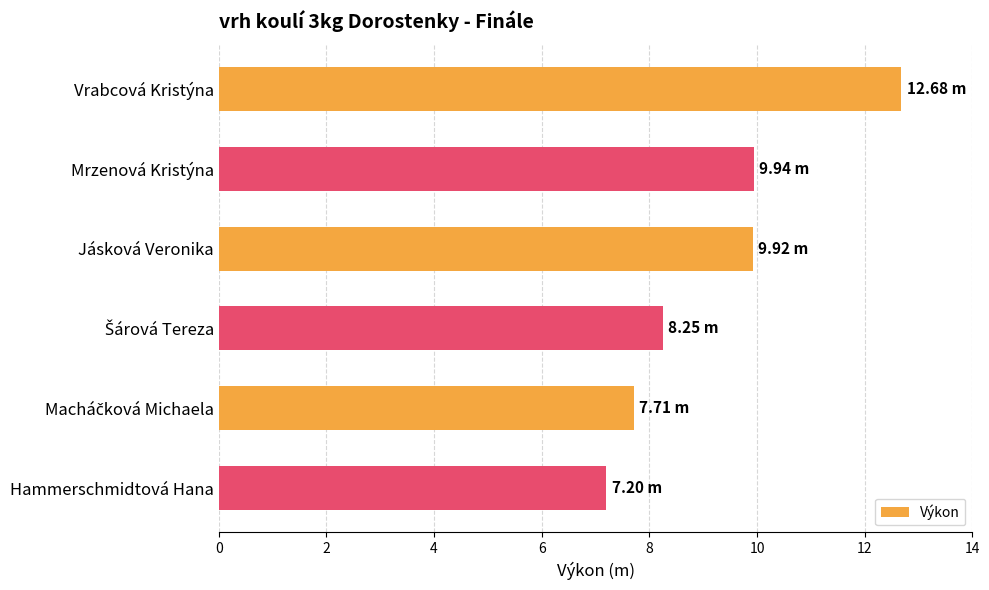

What is the label of the 1st bar from the top?

Vrabcová Kristýna